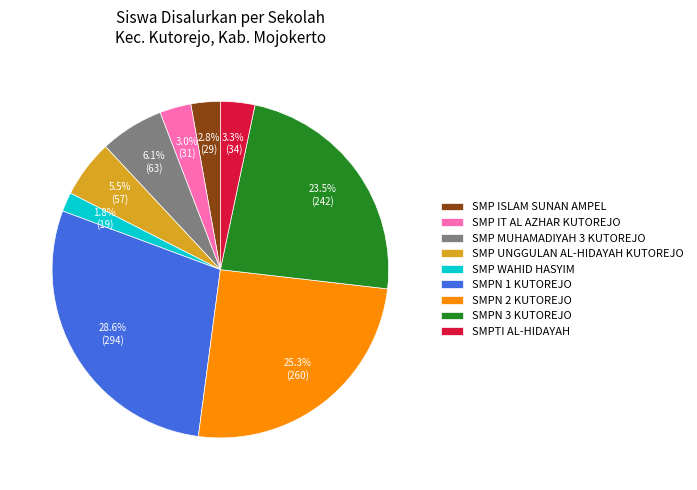

What percentage is NOT represented by SMP ISLAM SUNAN AMPEL?

97.2%